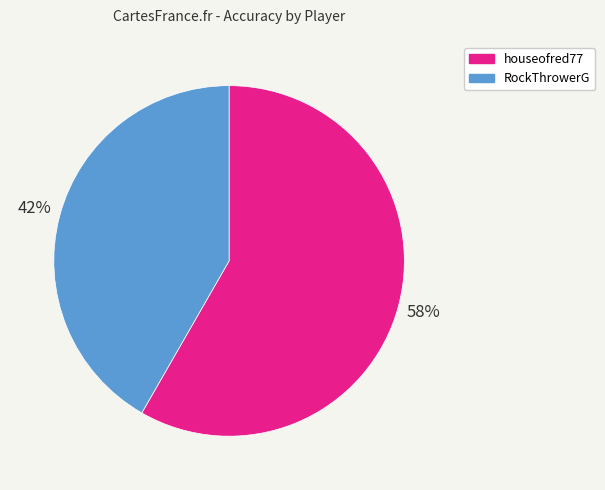

What is the largest slice in the pie chart?

houseofred77